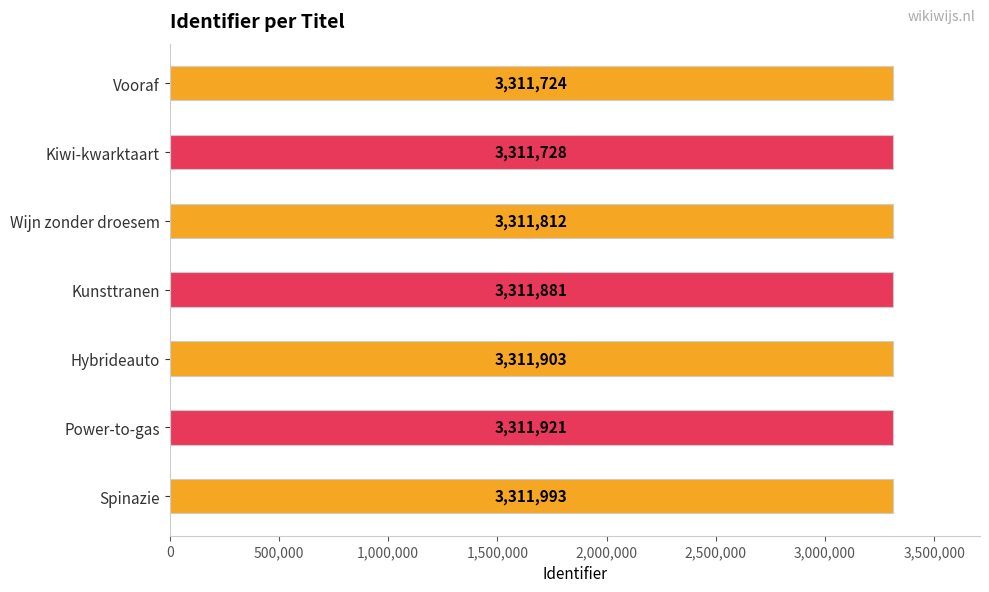

Reading top to bottom, what are all the values shown in this chart?

3311724	3311728	3311812	3311881	3311903	3311921	3311993